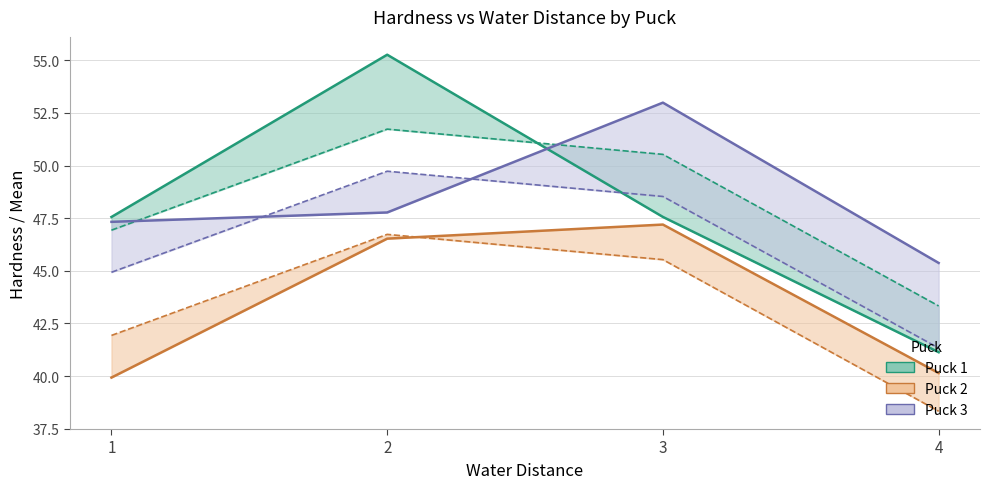

The value of puck2_hardness at 1 is 71.1. True or false?

False